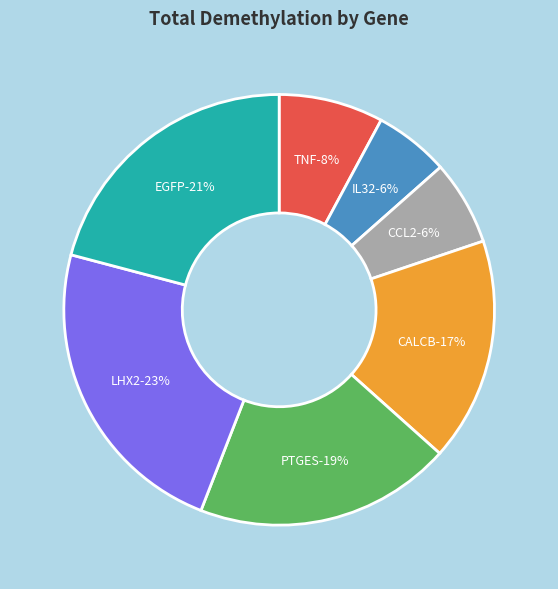

Which has a higher value, LHX2 or CCL2?

LHX2